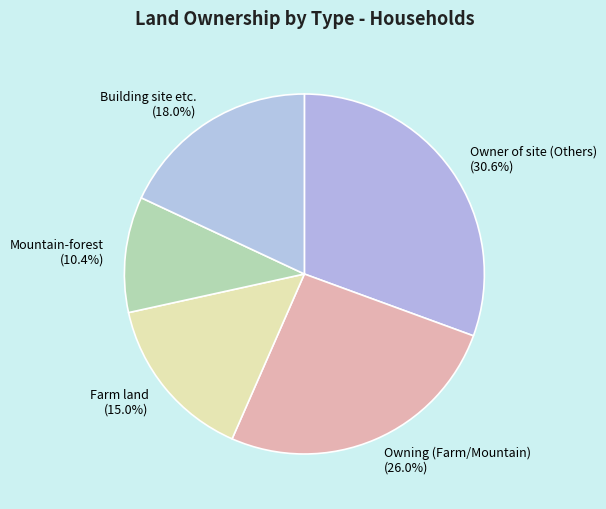

What is the largest slice in the pie chart?

Owner of site (Others)